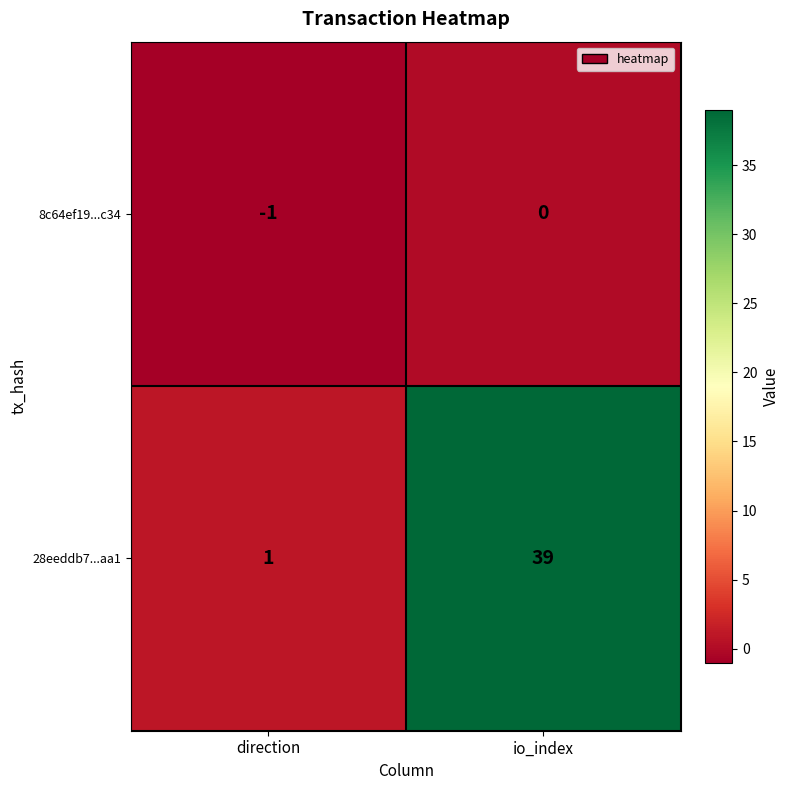

Between direction and io_index, which series saw the biggest shift?

28eeddb7...aa1